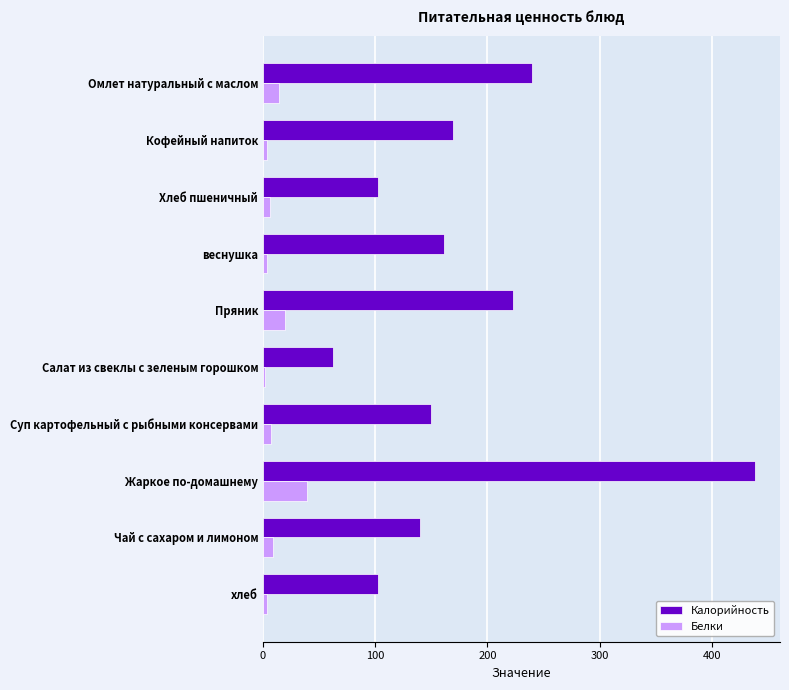

How many distinct data groups are displayed?

2